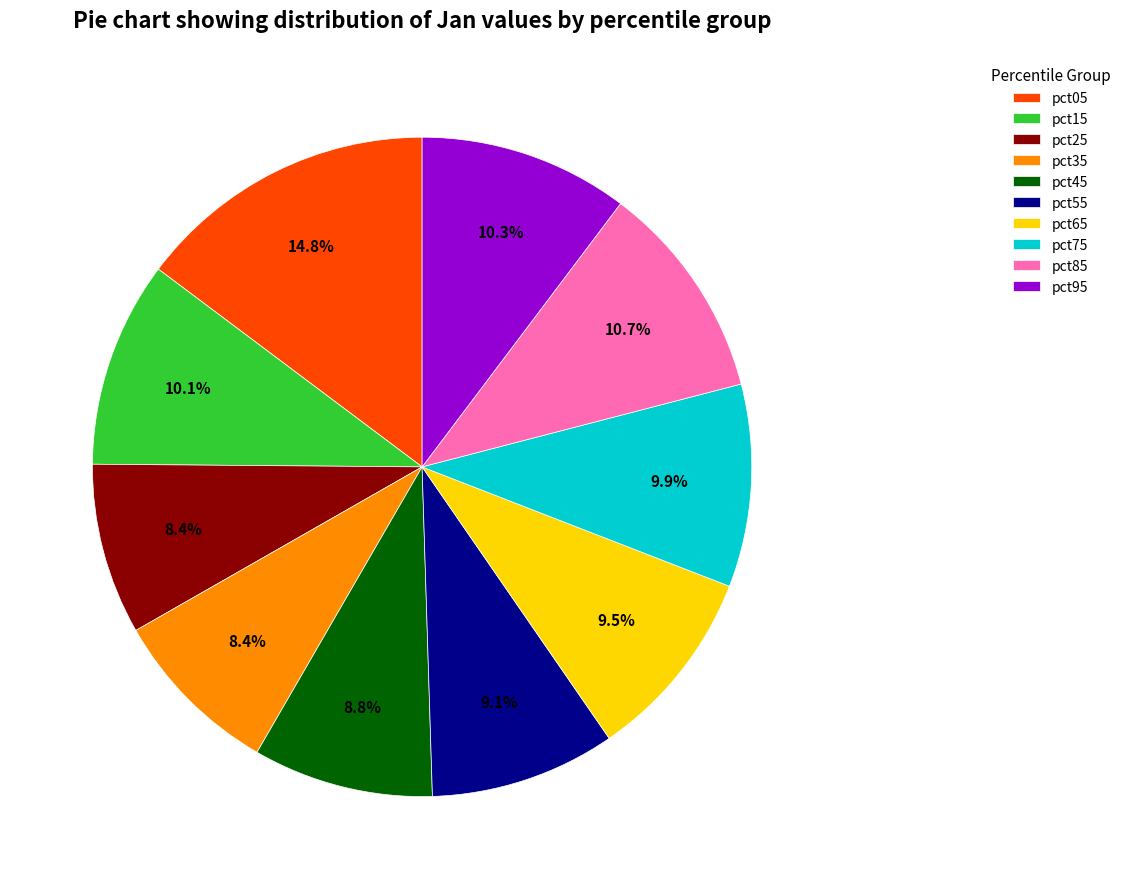

Is the sum of pct55 and pct15 greater than half?

No